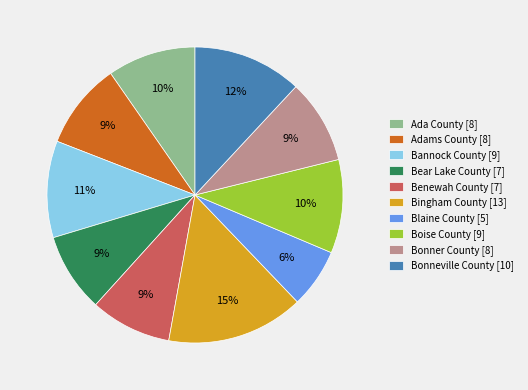

Is the sum of Adams County and Ada County greater than half?

No